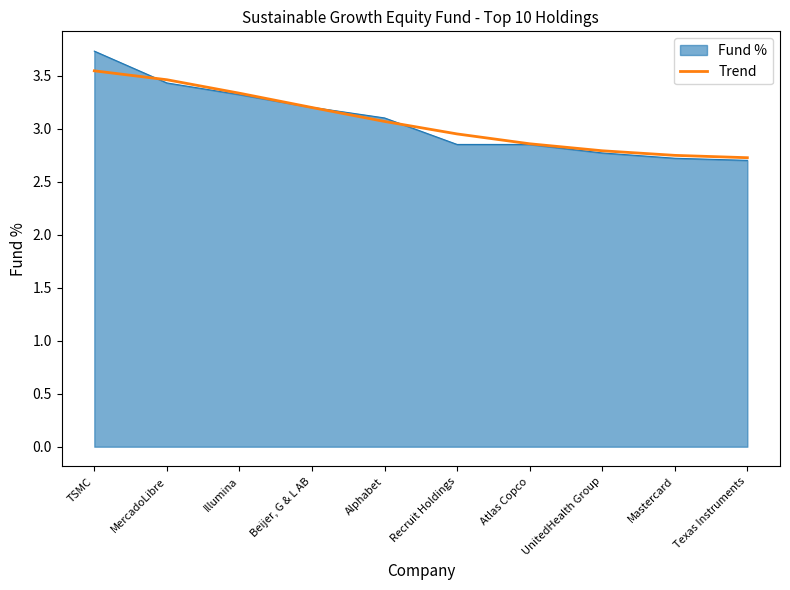

Is it true that Fund % equals 4.1 at Atlas Copco?

False